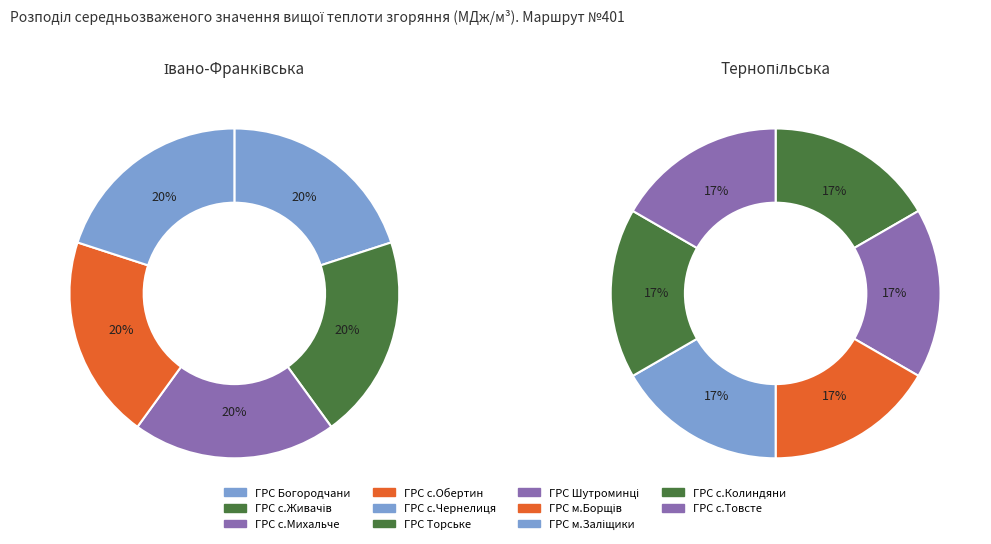

Is there a majority slice in this chart?

No